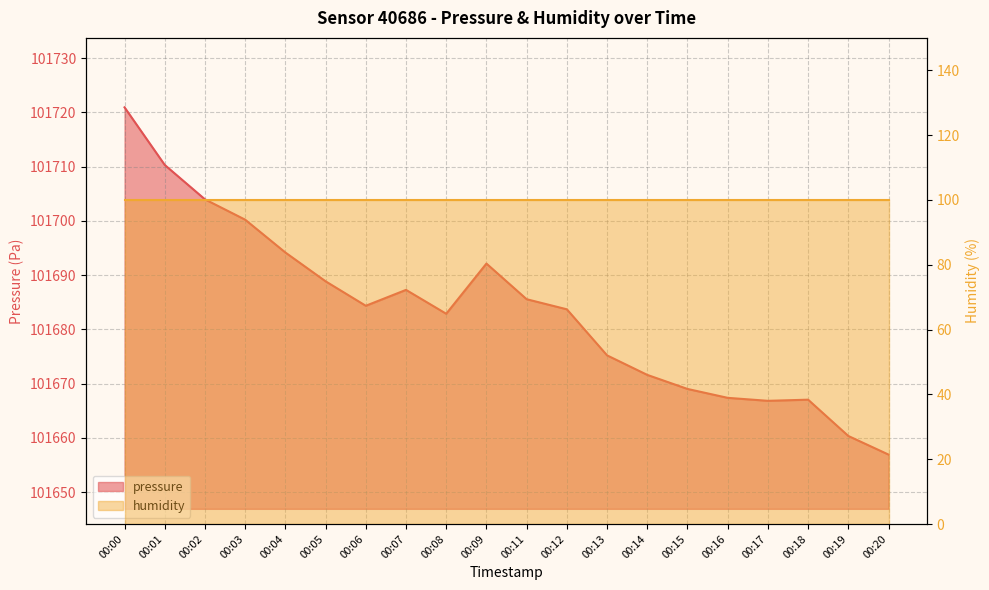

What is the minimum value shown in the chart?

101656.9